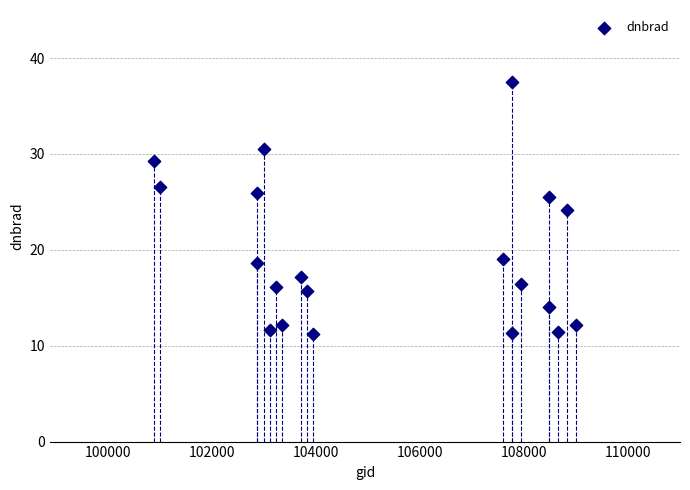

What is the range of X values (max minus min)?

8121.0